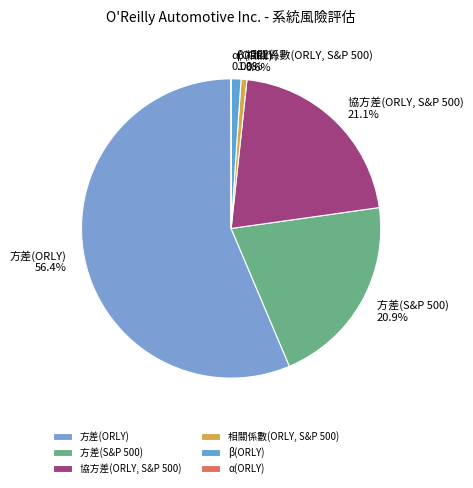

To the nearest percent, what is the combined percentage of 方差(ORLY) and 相關係數(ORLY, S&P 500)?

57%